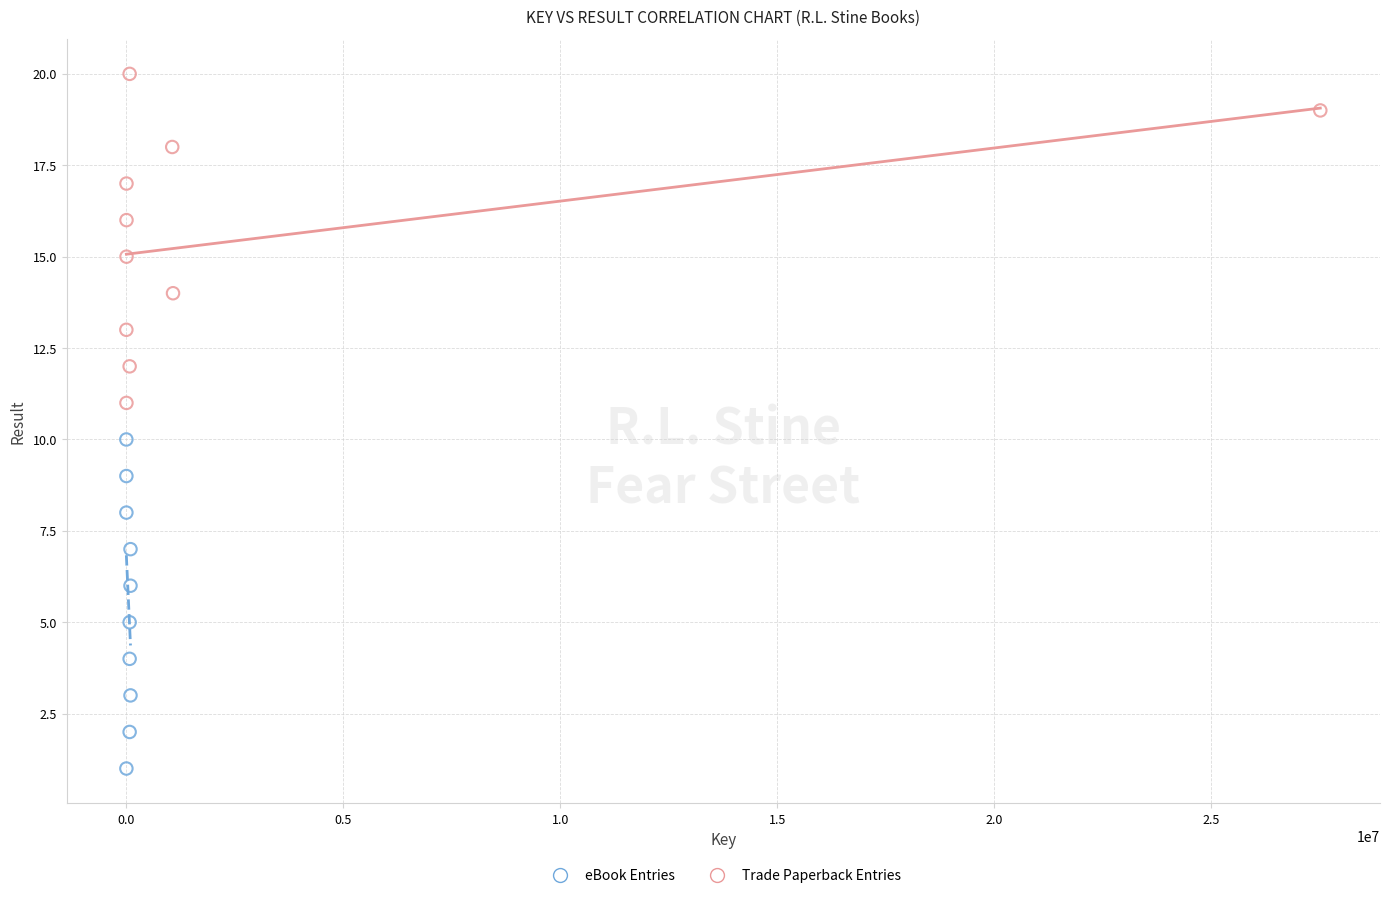

Which series contains the lowest Y value?

eBook Entries